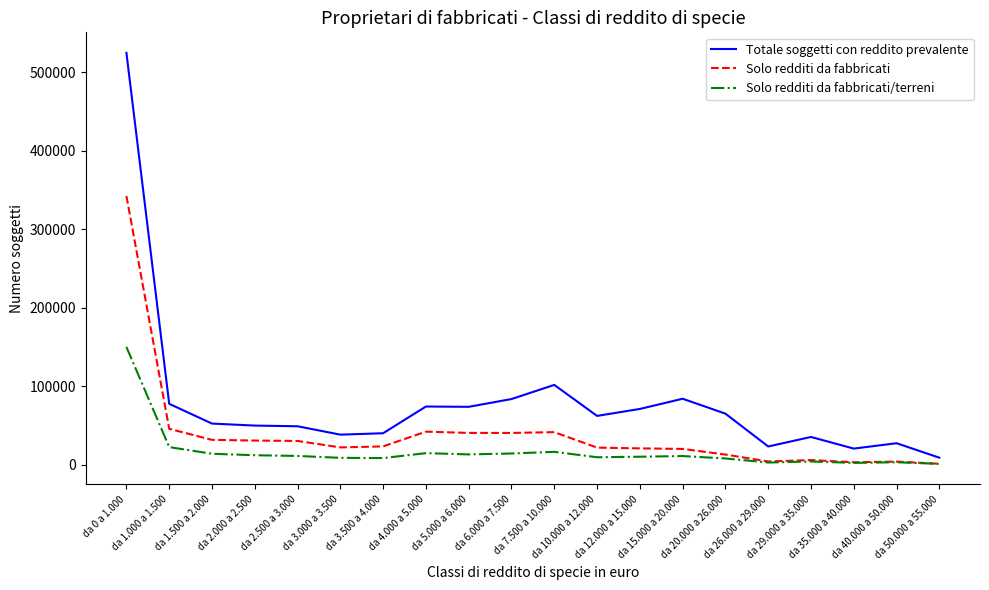

At which label does Solo redditi da fabbricati/terreni first exceed 11058?

da 0 a 1.000